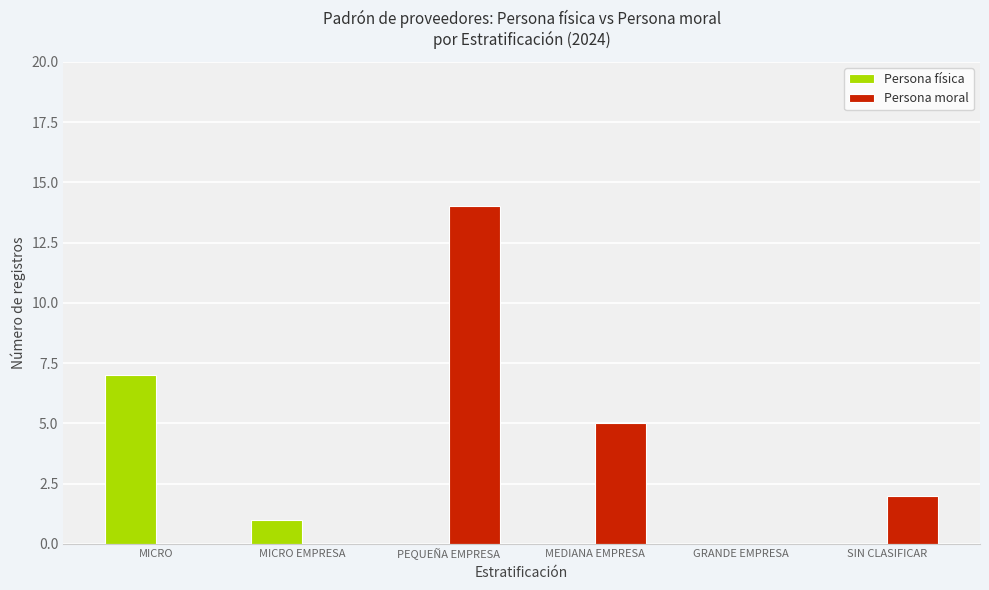

Reading right to left, what are all the values shown in this chart?

Persona física: SIN CLASIFICAR=0	GRANDE EMPRESA=0	MEDIANA EMPRESA=0	PEQUEÑA EMPRESA=0	MICRO EMPRESA=1	MICRO=7
Persona moral: SIN CLASIFICAR=2	GRANDE EMPRESA=0	MEDIANA EMPRESA=5	PEQUEÑA EMPRESA=14	MICRO EMPRESA=0	MICRO=0